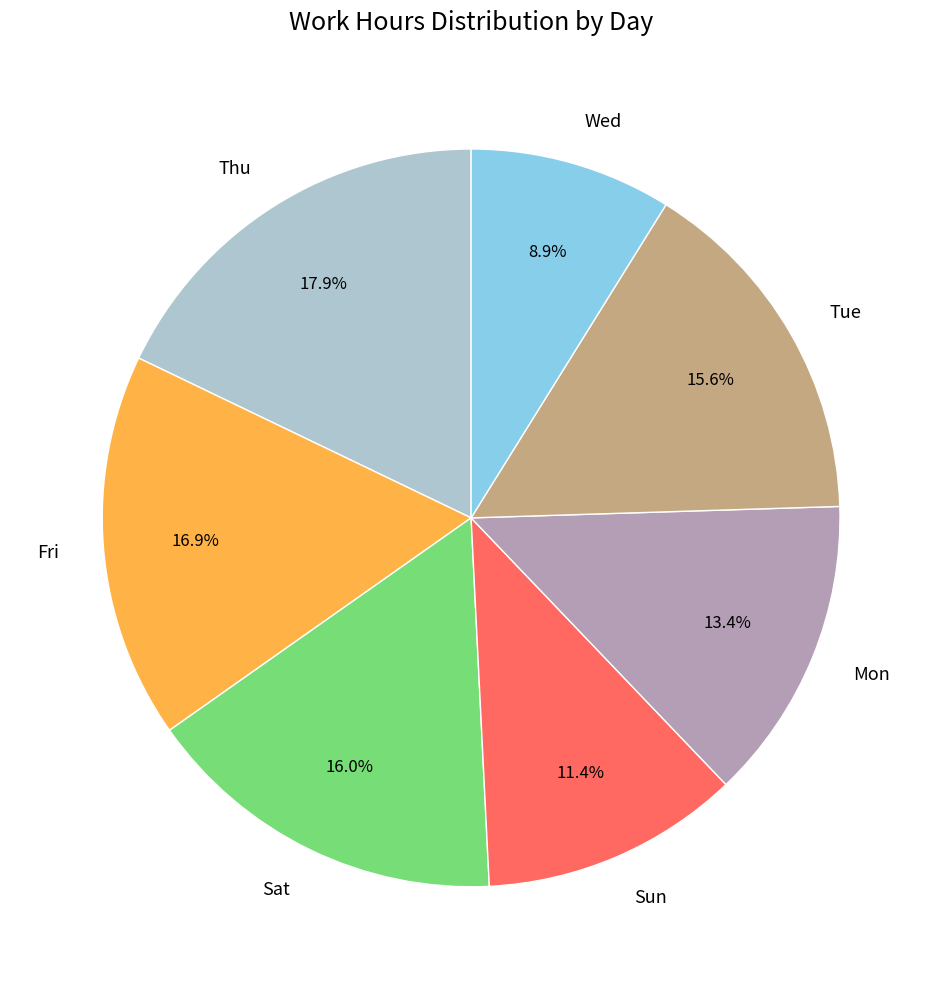

Which category has the biggest portion of the pie?

Thu